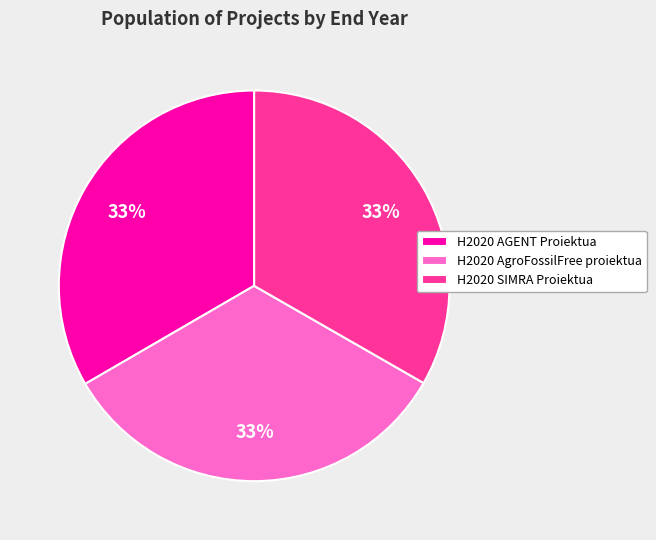

Combined, do H2020 AGENT Proiektua and H2020 SIMRA Proiektua account for over 50%?

Yes